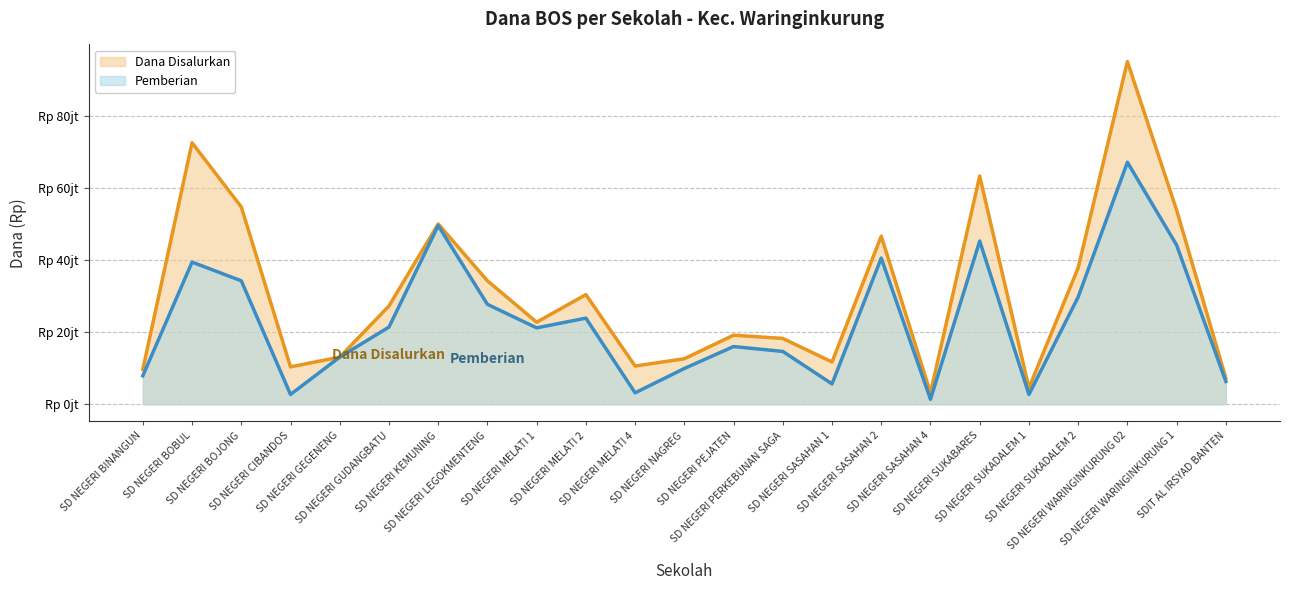

The Pemberian series shows 47244569 at SD NEGERI LEGOKMENTENG. True or false?

False